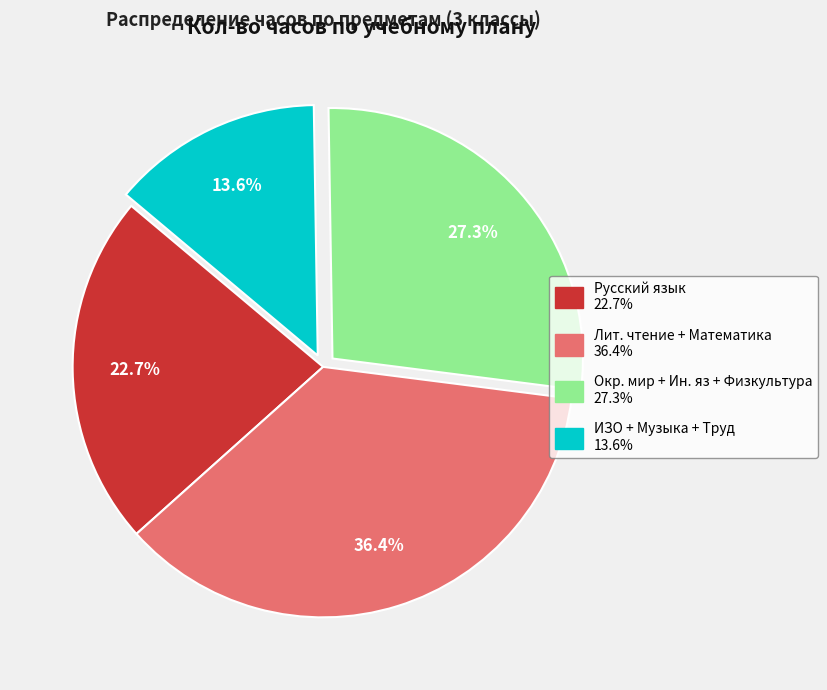

Does any single category account for the majority?

No